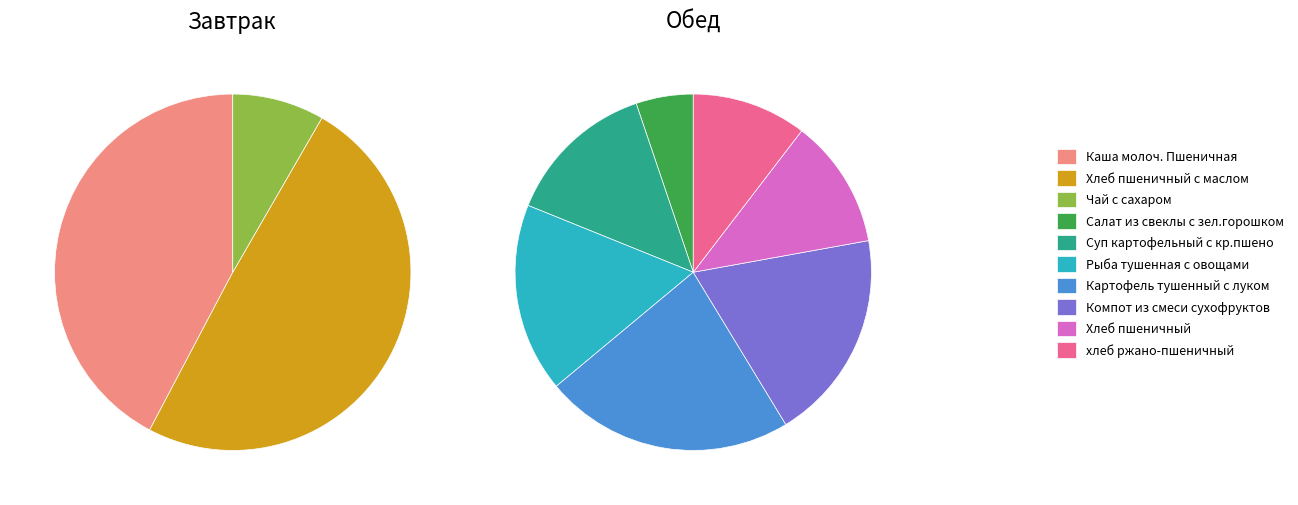

What is the change in value from Хлеб пшеничный с маслом to Салат из свеклы с зел.горошком?

-190.3